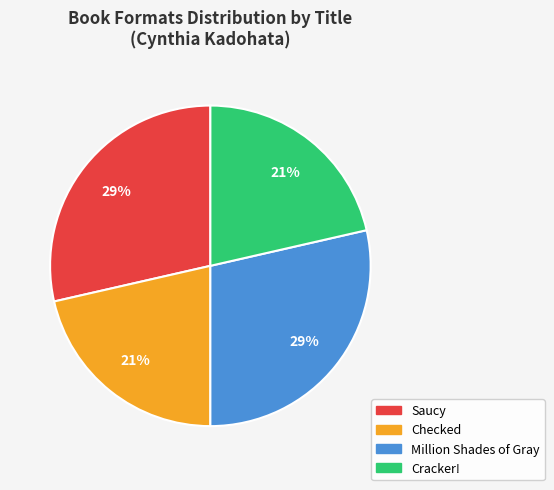

How many slices are in this pie chart?

4